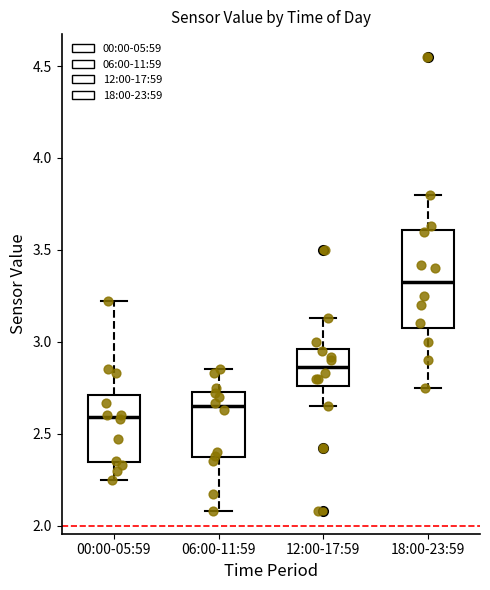

Reading left to right, transcribe this box plot: for each box, give where its median line is, the range the box spans, and where its two whiskers end, as read against the y-axis. The values are not printed on the chart, so give them approximately, as read against the axis.

00:00-05:59: median 2.60, box 2.35 to 2.70, whiskers 2.25 to 3.20
06:00-11:59: median 2.65, box 2.35 to 2.75, whiskers 2.10 to 2.85
12:00-17:59: median 2.85, box 2.75 to 2.95, whiskers 2.65 to 3.15
18:00-23:59: median 3.35, box 3.10 to 3.60, whiskers 2.75 to 3.80